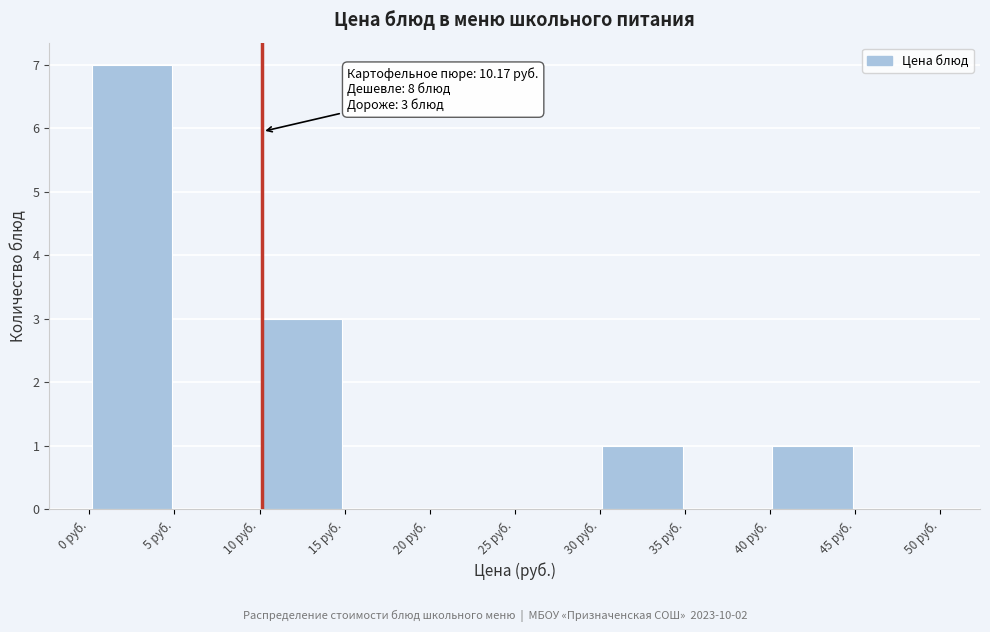

Which range on the x-axis has the tallest bar?

0 to 5